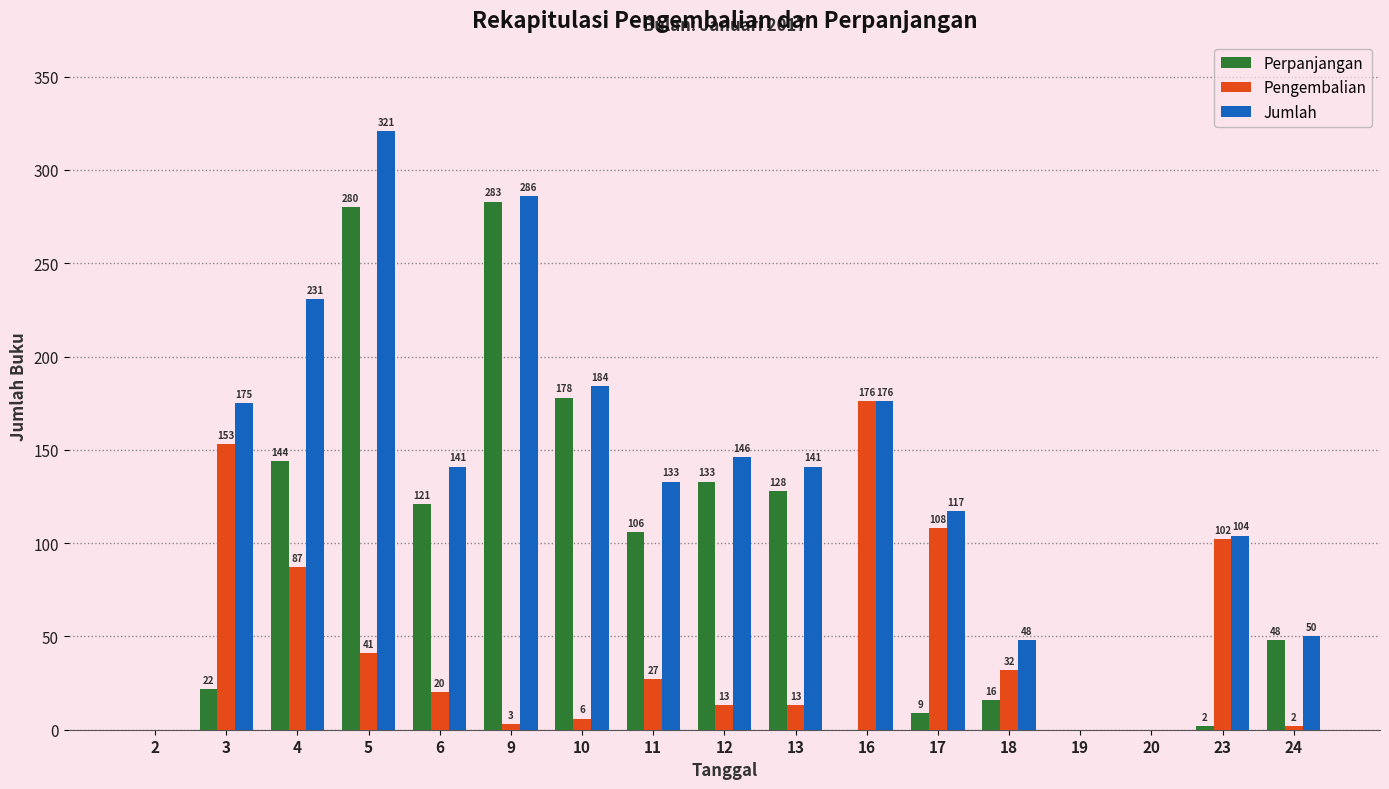

What is the sum of all Perpanjangan values?

1470